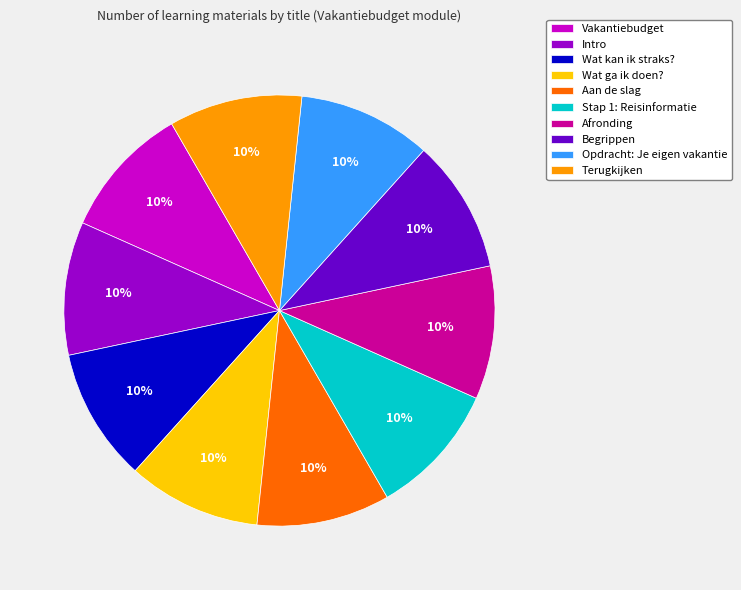

To the nearest percent, what percentage of the pie is Aan de slag?

10%